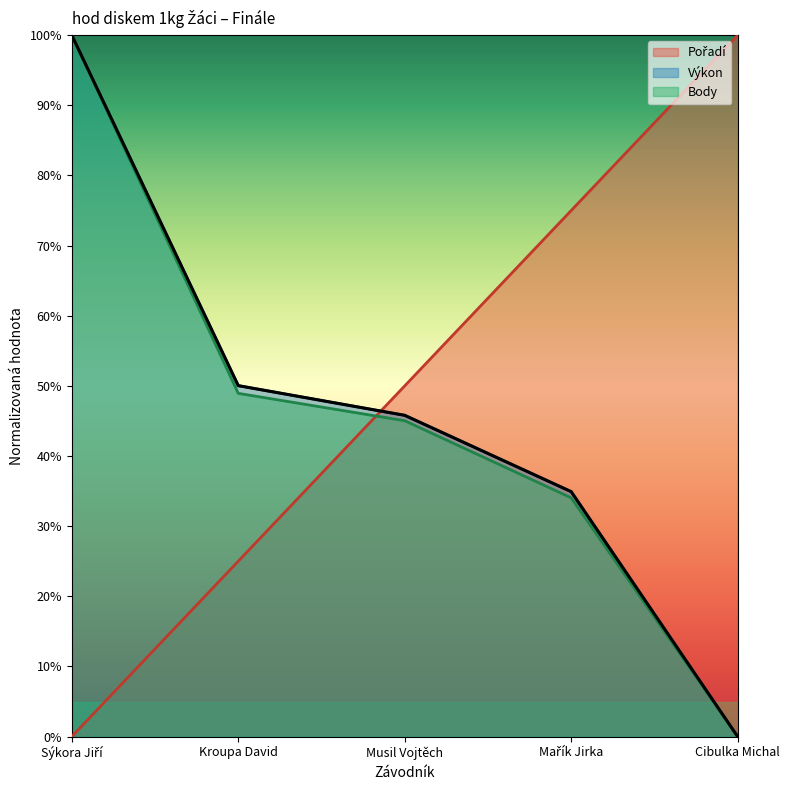

At Kroupa David, list the series in order from largest to smallest.

Výkon, Body, Pořadí